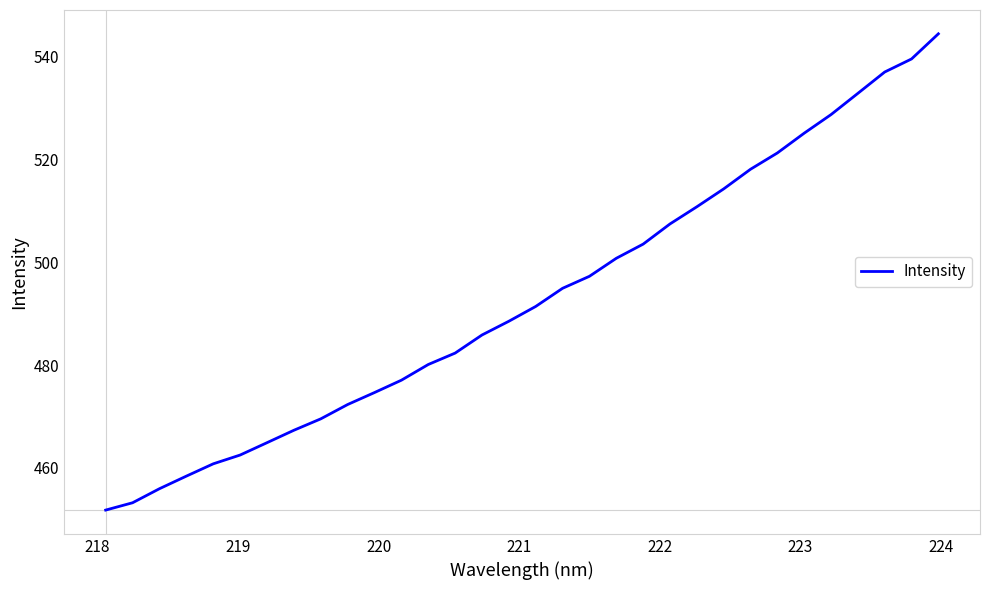

Reading left to right, list all the values displayed in this chart.

451.8	453.2	456.0	458.4	460.8	462.5	464.9	467.3	469.5	472.3	474.7	477.1	480.1	482.3	485.9	488.5	491.4	494.9	497.3	500.8	503.5	507.4	510.8	514.3	518.1	521.2	525.1	528.7	532.8	537.0	539.5	544.4